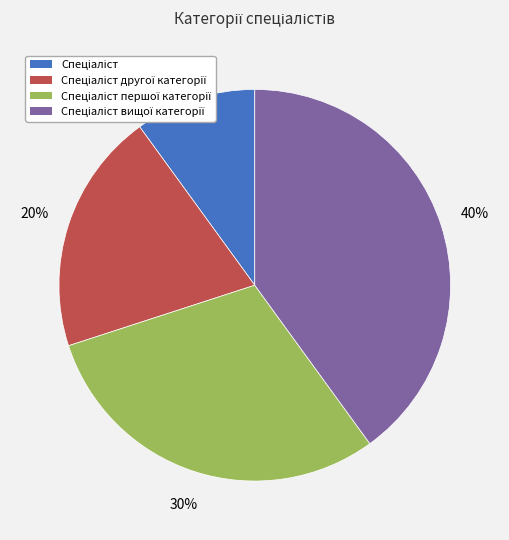

Is there a majority slice in this chart?

No